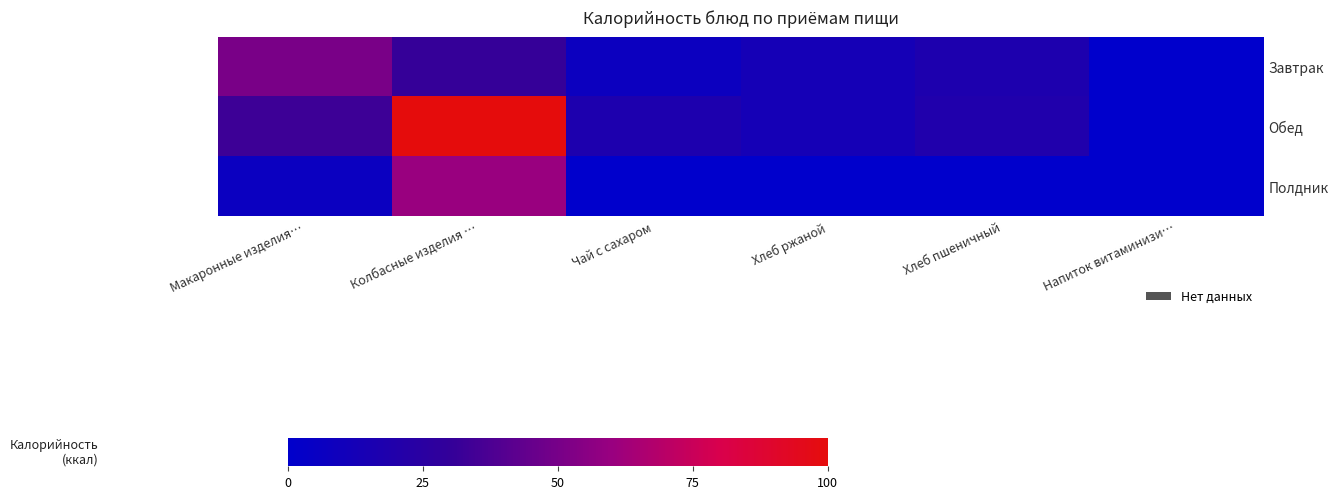

Reading left to right, list all the values displayed in this chart.

Завтрак: Макаронные изделия…=50.4	Колбасные изделия …=30.5	Чай с сахаром=7.7	Хлеб ржаной=13.1	Хлеб пшеничный=17.7	Напиток витаминизи…=0.0
Обед: Макаронные изделия…=33.0	Колбасные изделия …=100.0	Чай с сахаром=17.7	Хлеб ржаной=13.1	Хлеб пшеничный=18.8	Напиток витаминизи…=0.0
Полдник: Макаронные изделия…=6.7	Колбасные изделия …=60.1	Чай с сахаром=0.0	Хлеб ржаной=0.0	Хлеб пшеничный=0.0	Напиток витаминизи…=0.0